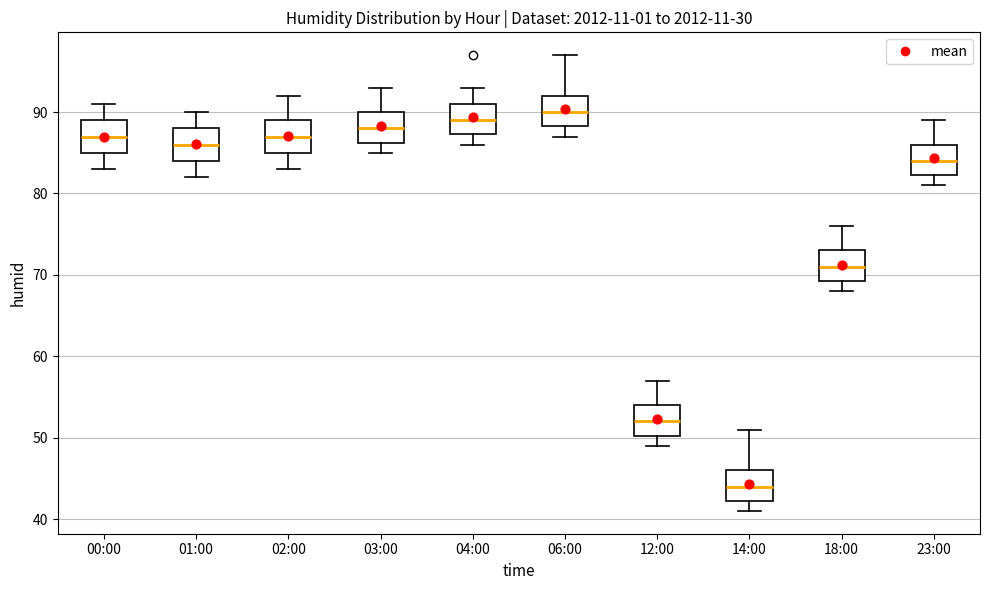

Reading left to right, read every box against the y-axis: the position of its median line, the range the box covers, and the ends of its whiskers. The values are not printed on the chart, so give them approximately, as read against the axis.

00:00: median 87, box 85 to 89, whiskers 83 to 91
01:00: median 86, box 84 to 88, whiskers 82 to 90
02:00: median 87, box 85 to 89, whiskers 83 to 92
03:00: median 88, box 86 to 90, whiskers 85 to 93
04:00: median 89, box 87 to 91, whiskers 86 to 93
06:00: median 90, box 88 to 92, whiskers 87 to 97
12:00: median 52, box 50 to 54, whiskers 49 to 57
14:00: median 44, box 42 to 46, whiskers 41 to 51
18:00: median 71, box 69 to 73, whiskers 68 to 76
23:00: median 84, box 82 to 86, whiskers 81 to 89